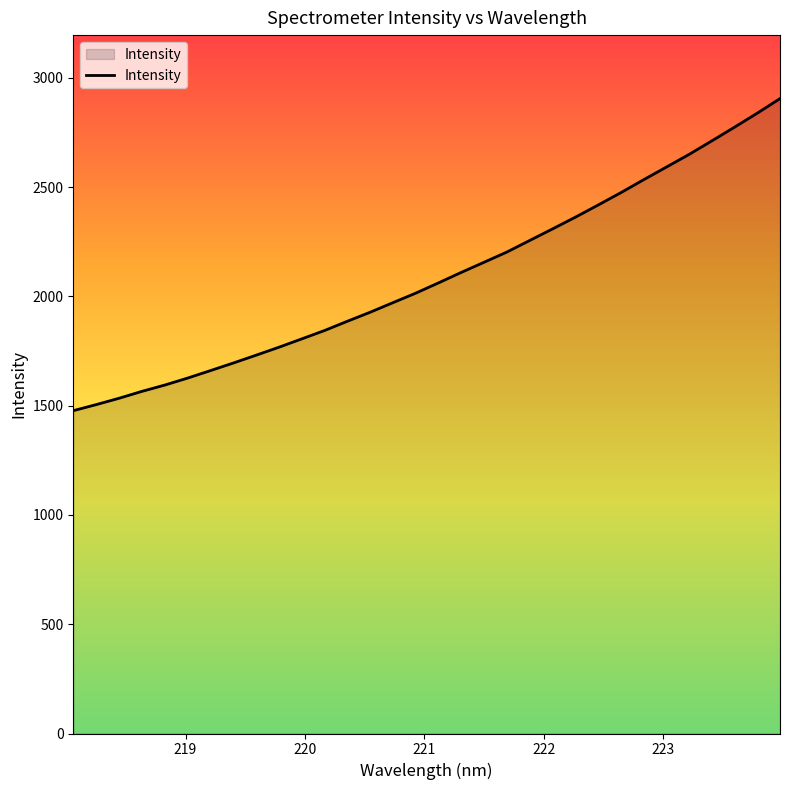

What is the difference between the maximum and minimum values?

1428.1